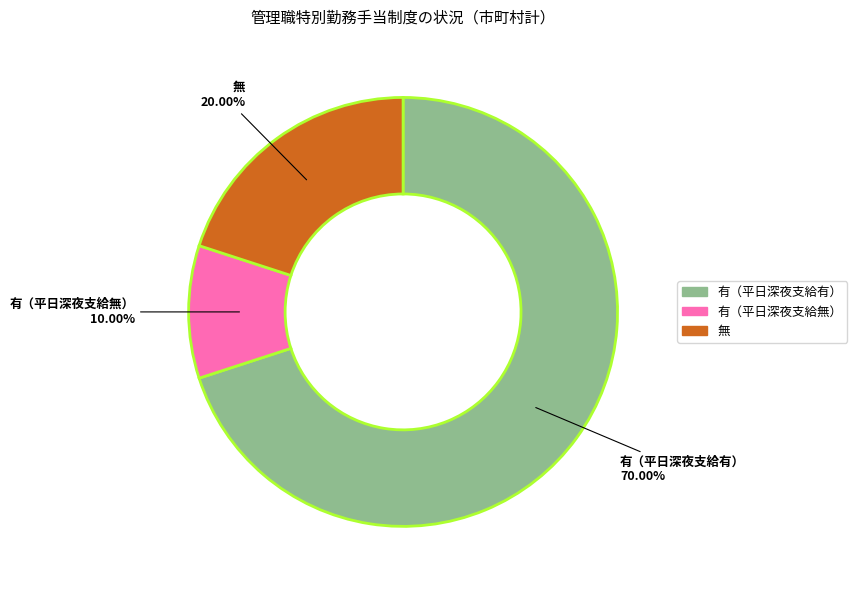

How many segments does this pie chart have?

3